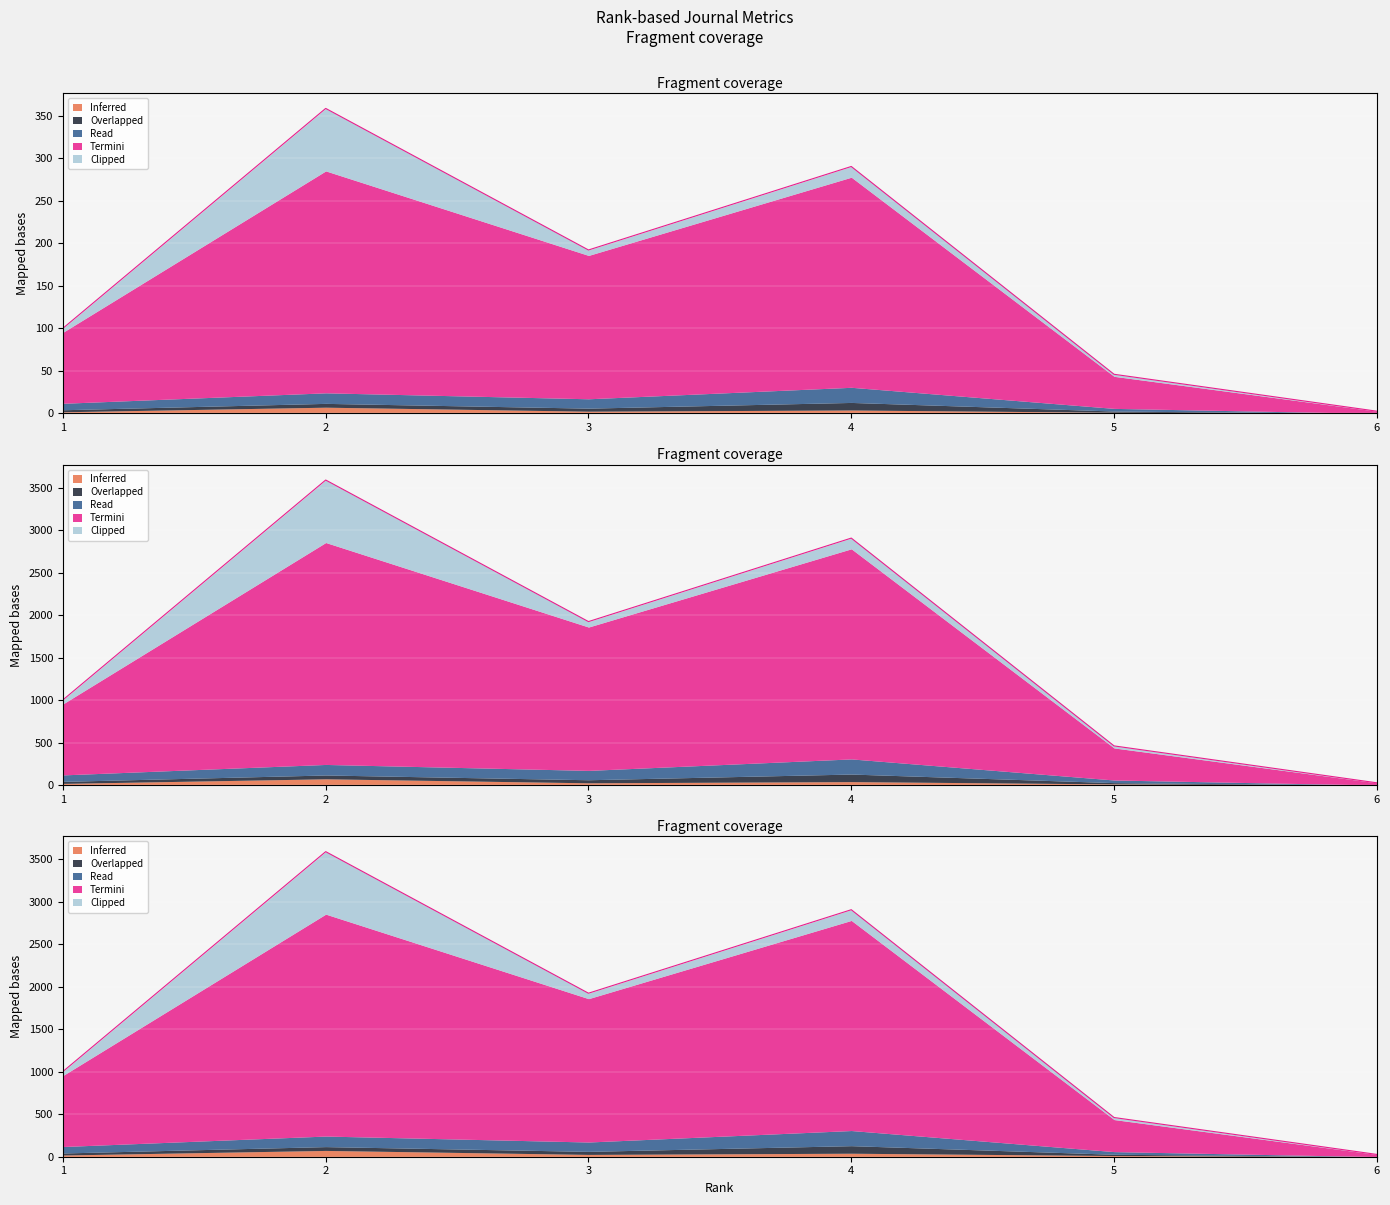

The value of Total Docs. (2015) at 2 is 66. True or false?

False